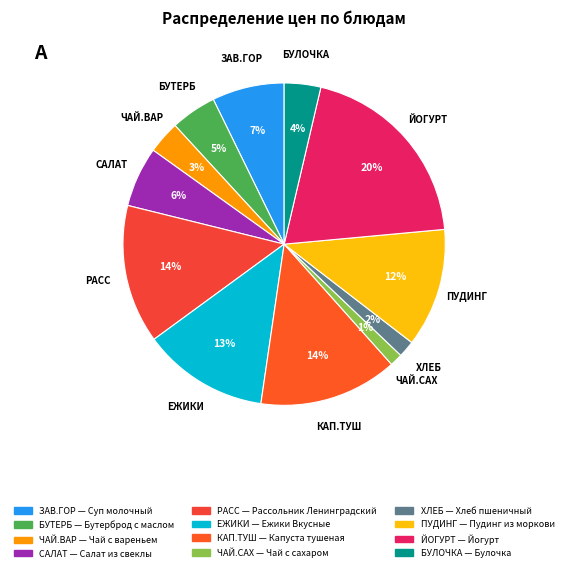

Which has a higher value, ХЛЕБ or САЛАТ?

САЛАТ